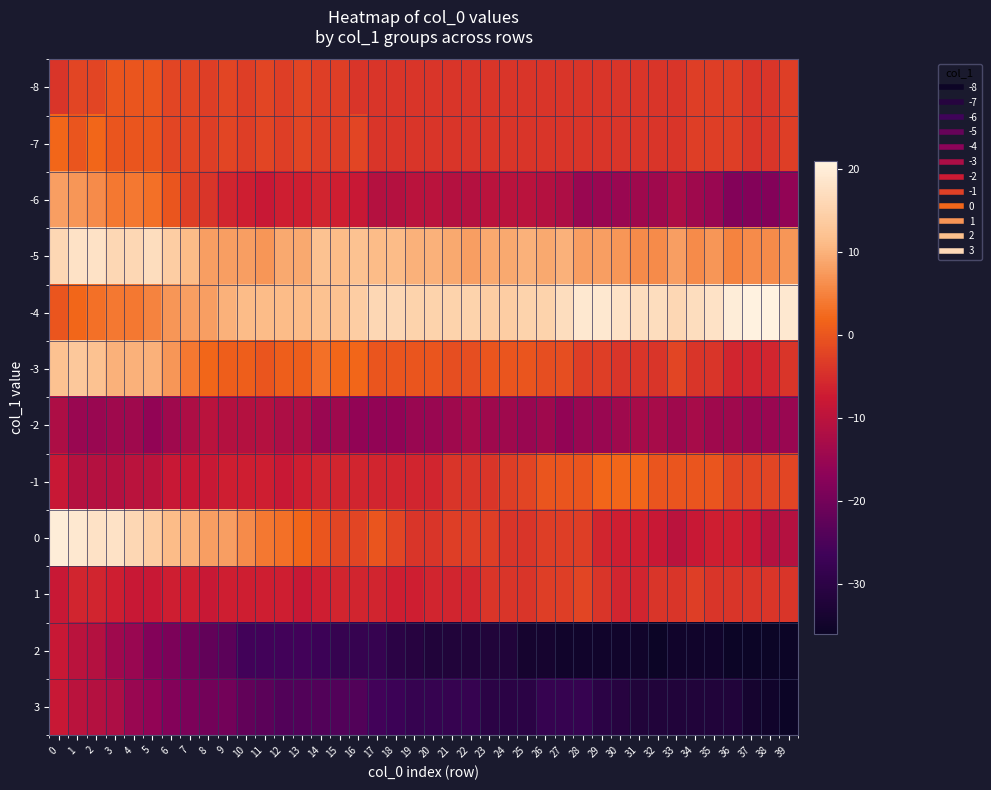

Between 38 and 3, which is larger?

3